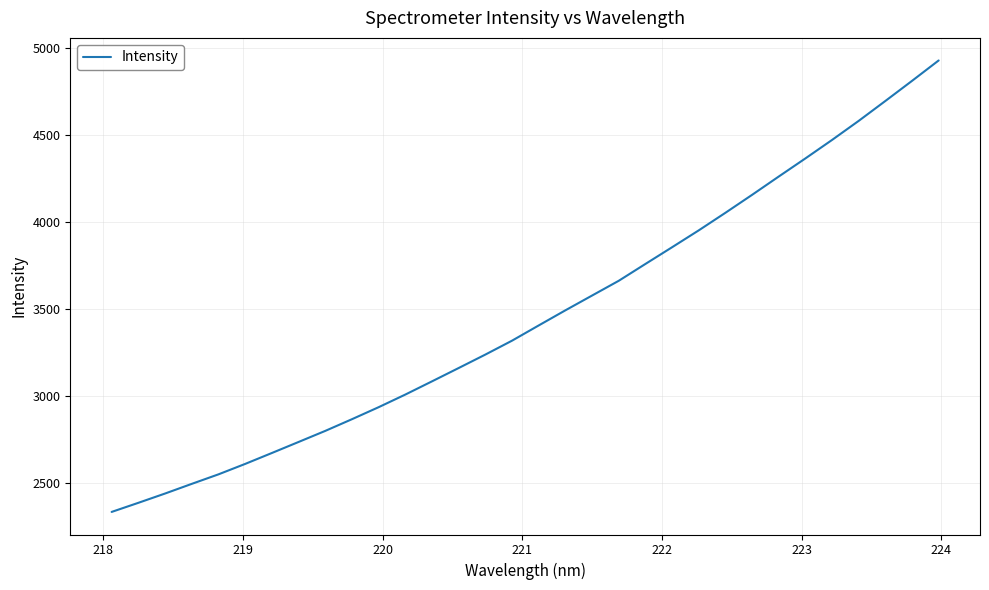

What is the minimum value shown in the chart?

2331.9